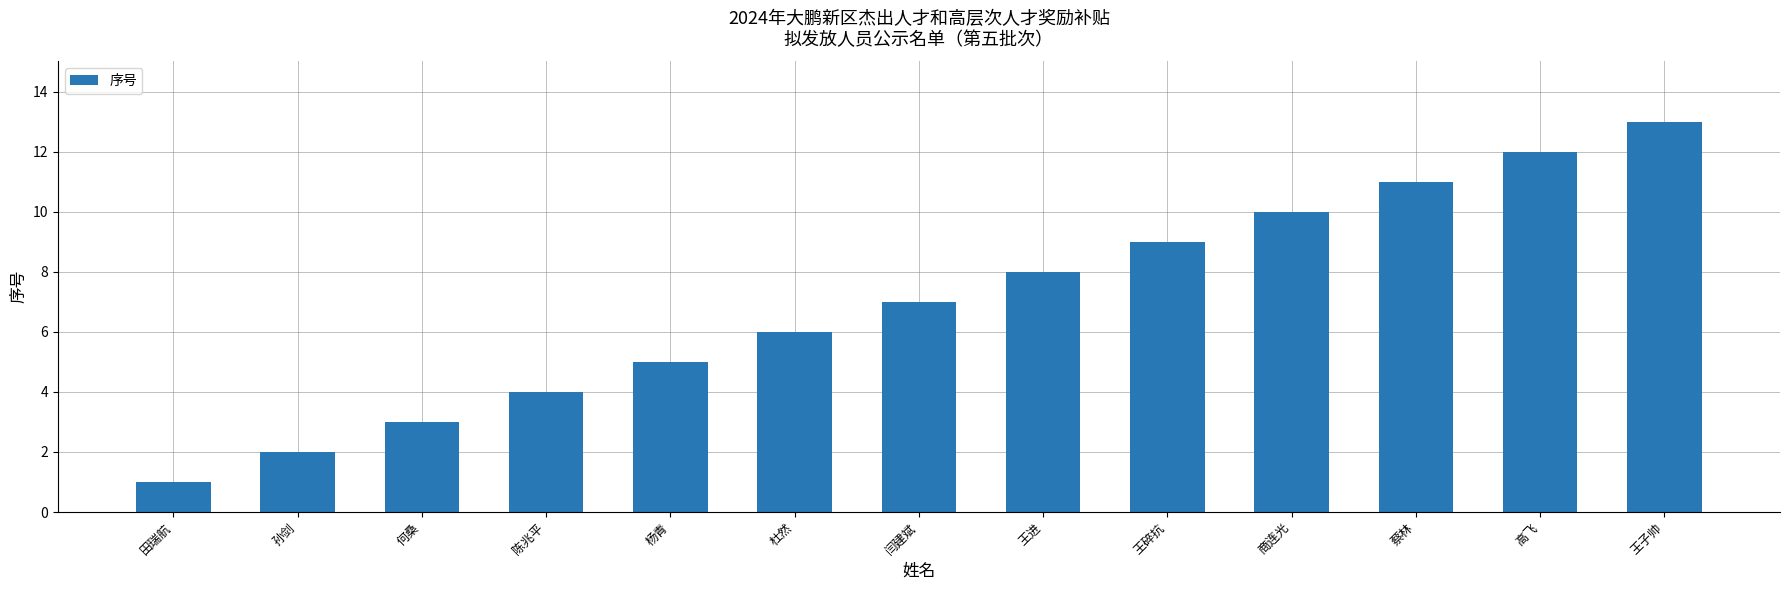

Reading left to right, extract all data points from this chart.

1	2	3	4	5	6	7	8	9	10	11	12	13